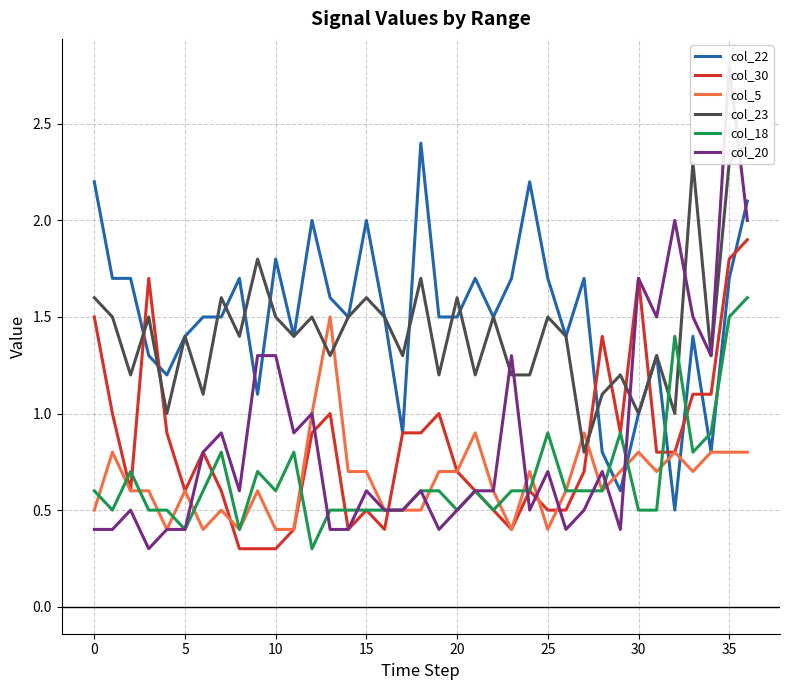

The col_22 series shows 2.5 at 25. True or false?

False